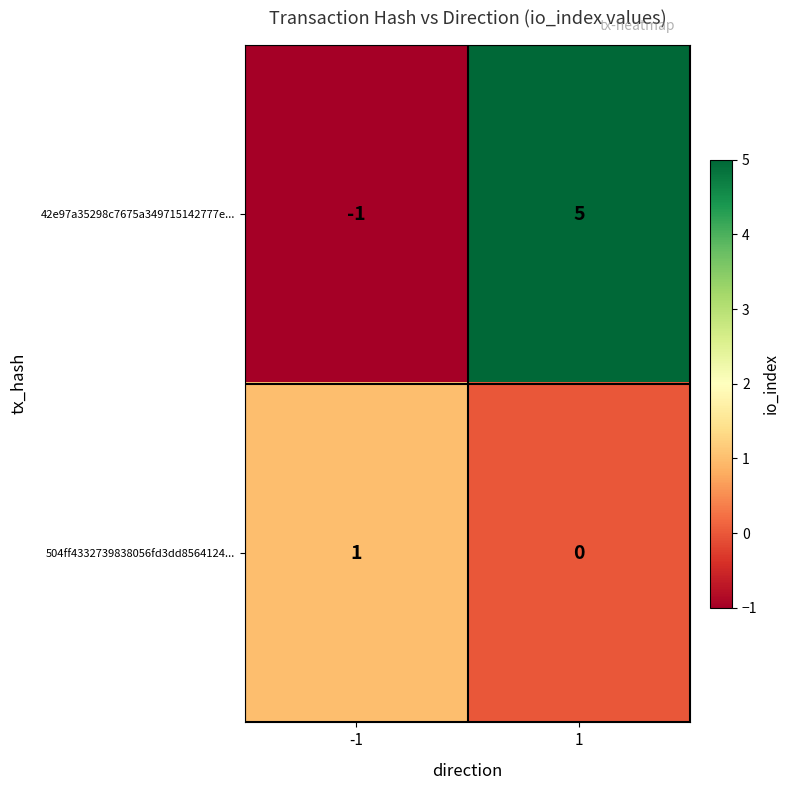

The 42e97a35298c7675a349715142777e... series shows 9 at 1. True or false?

False